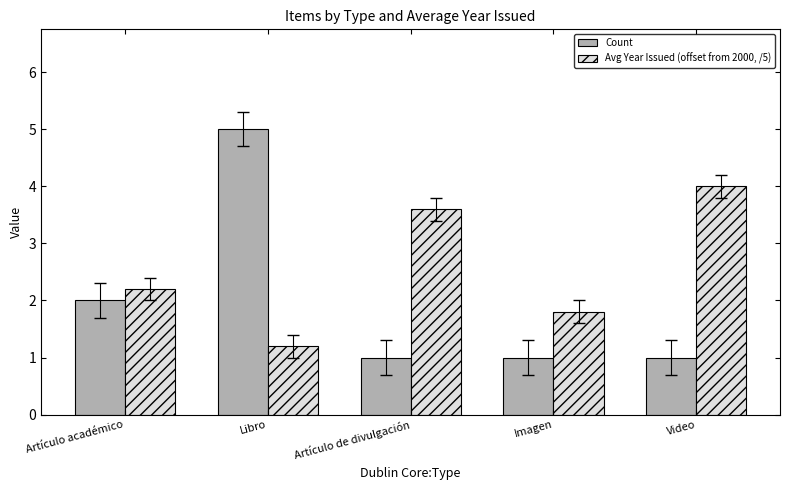

What are all the series names shown in the legend?

Count, Avg Year Issued (offset from 2000, /5)